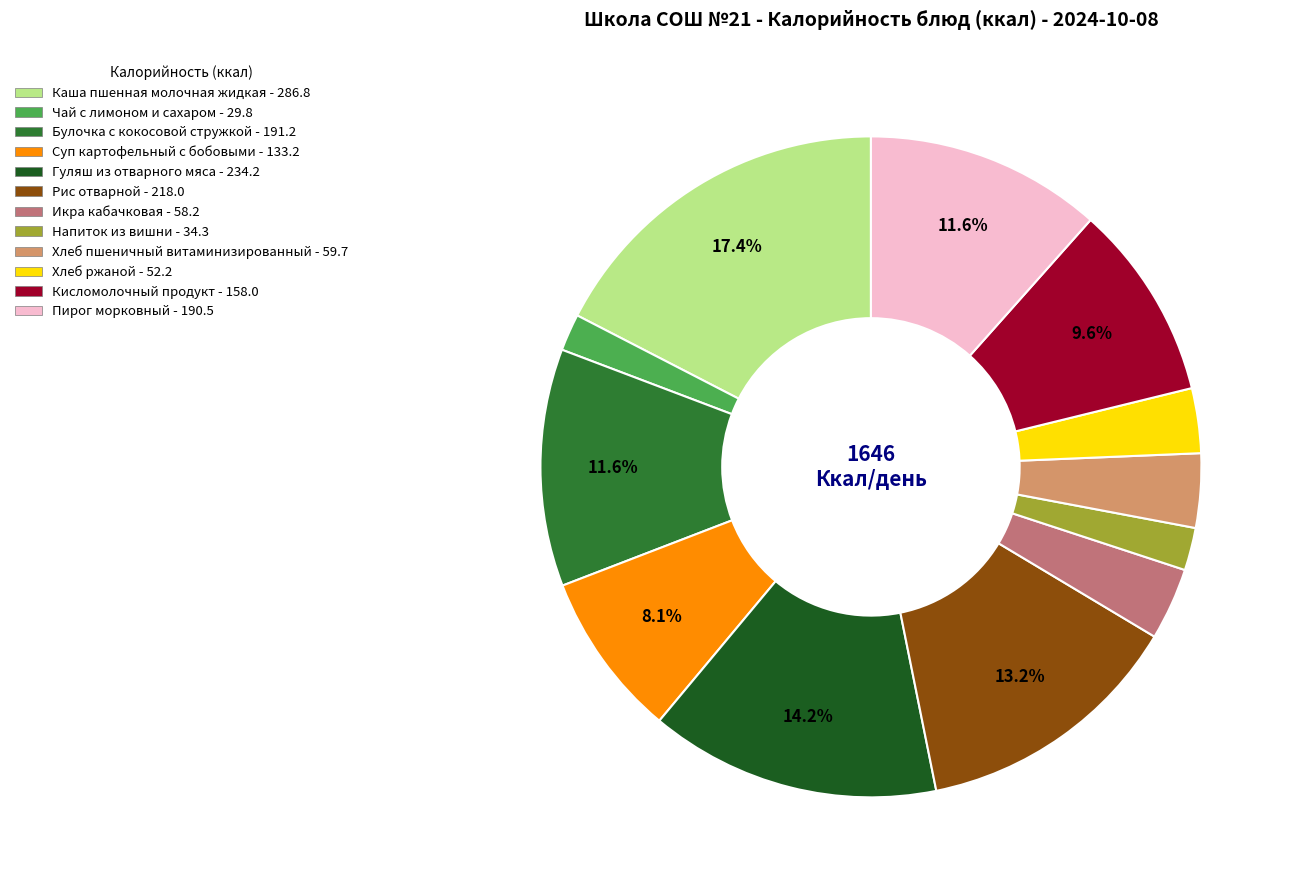

What percentage is NOT represented by Булочка с кокосовой стружкой?

88.4%